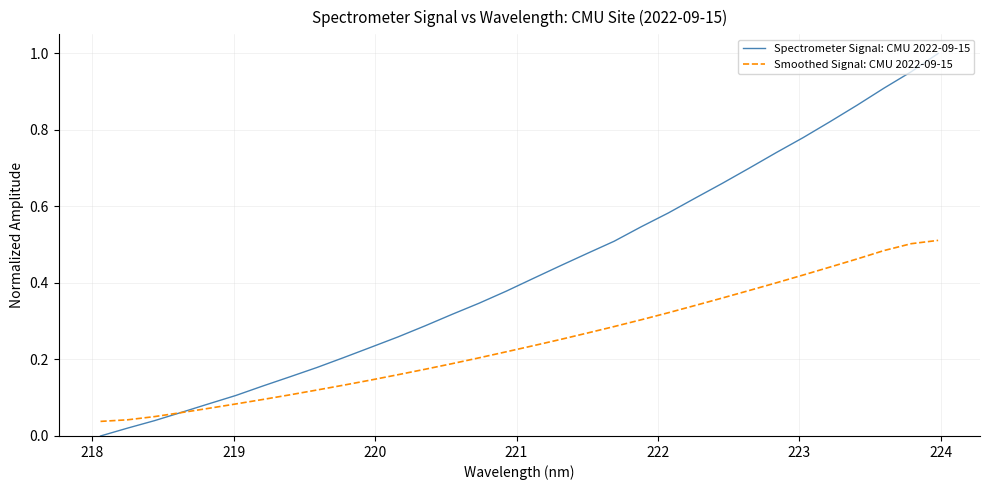

Which series has the largest total across all categories?

Spectrometer Signal: CMU 2022-09-15